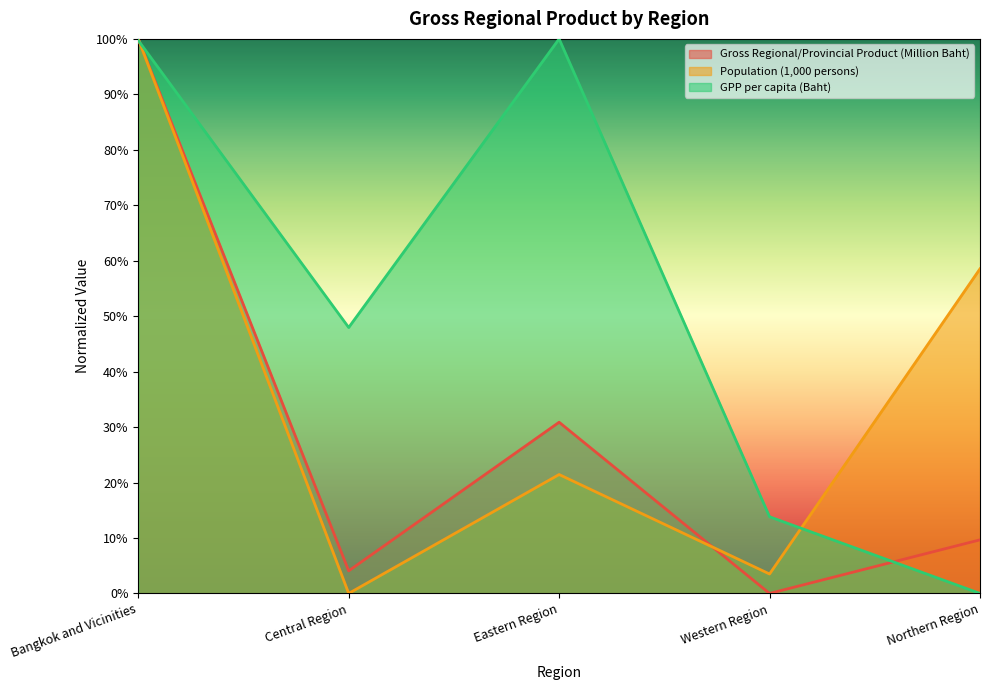

True or false: Population (1,000 persons) has more than 0 interior local peaks.

True